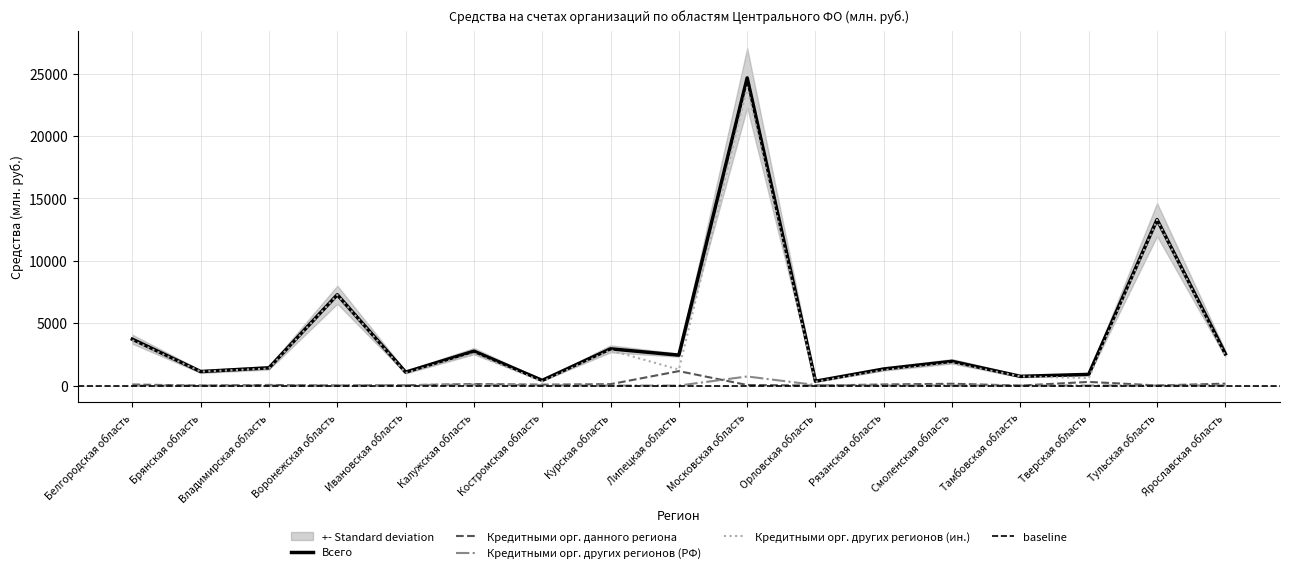

Is this an area chart (filled region under the line)?

No